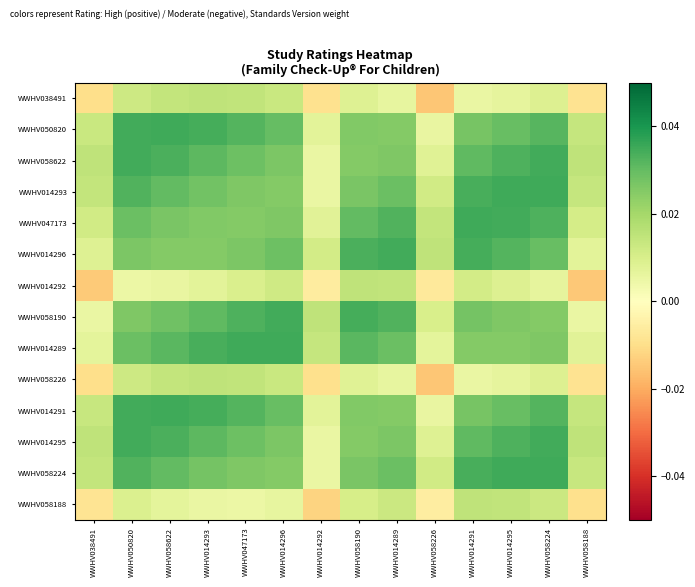

Reading left to right, extract all data points from this chart.

WWHV038491: WWHV038491=-0.0	WWHV050820=0.0	WWHV058622=0.0	WWHV014293=0.0	WWHV047173=0.0	WWHV014296=0.0	WWHV014292=-0.0	WWHV058190=0.0	WWHV014289=0.0	WWHV058226=-0.0	WWHV014291=0.0	WWHV014295=0.0	WWHV058224=0.0	WWHV058188=-0.0
WWHV050820: WWHV038491=0.0	WWHV050820=0.0	WWHV058622=0.0	WWHV014293=0.0	WWHV047173=0.0	WWHV014296=0.0	WWHV014292=0.0	WWHV058190=0.0	WWHV014289=0.0	WWHV058226=0.0	WWHV014291=0.0	WWHV014295=0.0	WWHV058224=0.0	WWHV058188=0.0
WWHV058622: WWHV038491=0.0	WWHV050820=0.0	WWHV058622=0.0	WWHV014293=0.0	WWHV047173=0.0	WWHV014296=0.0	WWHV014292=0.0	WWHV058190=0.0	WWHV014289=0.0	WWHV058226=0.0	WWHV014291=0.0	WWHV014295=0.0	WWHV058224=0.0	WWHV058188=0.0
WWHV014293: WWHV038491=0.0	WWHV050820=0.0	WWHV058622=0.0	WWHV014293=0.0	WWHV047173=0.0	WWHV014296=0.0	WWHV014292=0.0	WWHV058190=0.0	WWHV014289=0.0	WWHV058226=0.0	WWHV014291=0.0	WWHV014295=0.0	WWHV058224=0.0	WWHV058188=0.0
WWHV047173: WWHV038491=0.0	WWHV050820=0.0	WWHV058622=0.0	WWHV014293=0.0	WWHV047173=0.0	WWHV014296=0.0	WWHV014292=0.0	WWHV058190=0.0	WWHV014289=0.0	WWHV058226=0.0	WWHV014291=0.0	WWHV014295=0.0	WWHV058224=0.0	WWHV058188=0.0
WWHV014296: WWHV038491=0.0	WWHV050820=0.0	WWHV058622=0.0	WWHV014293=0.0	WWHV047173=0.0	WWHV014296=0.0	WWHV014292=0.0	WWHV058190=0.0	WWHV014289=0.0	WWHV058226=0.0	WWHV014291=0.0	WWHV014295=0.0	WWHV058224=0.0	WWHV058188=0.0
WWHV014292: WWHV038491=-0.0	WWHV050820=0.0	WWHV058622=0.0	WWHV014293=0.0	WWHV047173=0.0	WWHV014296=0.0	WWHV014292=-0.0	WWHV058190=0.0	WWHV014289=0.0	WWHV058226=-0.0	WWHV014291=0.0	WWHV014295=0.0	WWHV058224=0.0	WWHV058188=-0.0
WWHV058190: WWHV038491=0.0	WWHV050820=0.0	WWHV058622=0.0	WWHV014293=0.0	WWHV047173=0.0	WWHV014296=0.0	WWHV014292=0.0	WWHV058190=0.0	WWHV014289=0.0	WWHV058226=0.0	WWHV014291=0.0	WWHV014295=0.0	WWHV058224=0.0	WWHV058188=0.0
WWHV014289: WWHV038491=0.0	WWHV050820=0.0	WWHV058622=0.0	WWHV014293=0.0	WWHV047173=0.0	WWHV014296=0.0	WWHV014292=0.0	WWHV058190=0.0	WWHV014289=0.0	WWHV058226=0.0	WWHV014291=0.0	WWHV014295=0.0	WWHV058224=0.0	WWHV058188=0.0
WWHV058226: WWHV038491=-0.0	WWHV050820=0.0	WWHV058622=0.0	WWHV014293=0.0	WWHV047173=0.0	WWHV014296=0.0	WWHV014292=-0.0	WWHV058190=0.0	WWHV014289=0.0	WWHV058226=-0.0	WWHV014291=0.0	WWHV014295=0.0	WWHV058224=0.0	WWHV058188=-0.0
WWHV014291: WWHV038491=0.0	WWHV050820=0.0	WWHV058622=0.0	WWHV014293=0.0	WWHV047173=0.0	WWHV014296=0.0	WWHV014292=0.0	WWHV058190=0.0	WWHV014289=0.0	WWHV058226=0.0	WWHV014291=0.0	WWHV014295=0.0	WWHV058224=0.0	WWHV058188=0.0
WWHV014295: WWHV038491=0.0	WWHV050820=0.0	WWHV058622=0.0	WWHV014293=0.0	WWHV047173=0.0	WWHV014296=0.0	WWHV014292=0.0	WWHV058190=0.0	WWHV014289=0.0	WWHV058226=0.0	WWHV014291=0.0	WWHV014295=0.0	WWHV058224=0.0	WWHV058188=0.0
WWHV058224: WWHV038491=0.0	WWHV050820=0.0	WWHV058622=0.0	WWHV014293=0.0	WWHV047173=0.0	WWHV014296=0.0	WWHV014292=0.0	WWHV058190=0.0	WWHV014289=0.0	WWHV058226=0.0	WWHV014291=0.0	WWHV014295=0.0	WWHV058224=0.0	WWHV058188=0.0
WWHV058188: WWHV038491=-0.0	WWHV050820=0.0	WWHV058622=0.0	WWHV014293=0.0	WWHV047173=0.0	WWHV014296=0.0	WWHV014292=-0.0	WWHV058190=0.0	WWHV014289=0.0	WWHV058226=-0.0	WWHV014291=0.0	WWHV014295=0.0	WWHV058224=0.0	WWHV058188=-0.0